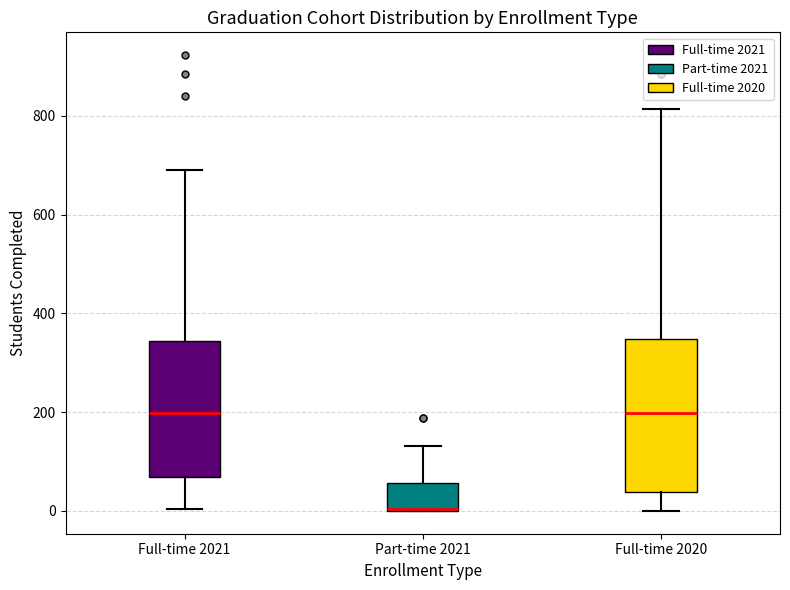

Where does the lower whisker of the box for Full-time 2021 end on the y-axis? The values are not printed on the chart, so give them approximately, as read against the axis.

0